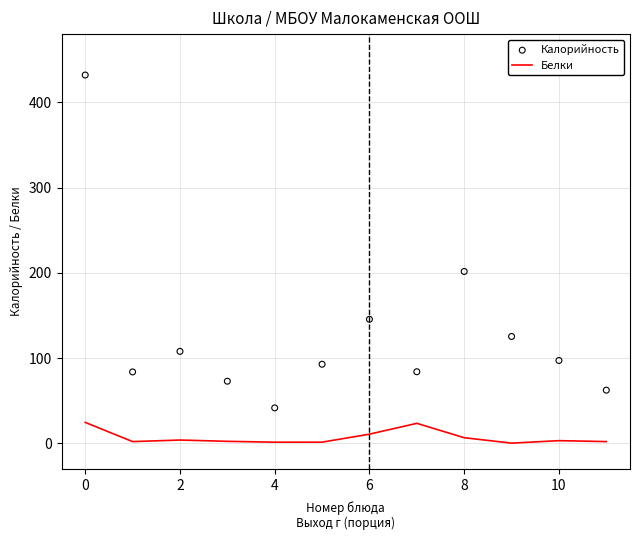

Which series has the largest total across all categories?

Калорийность